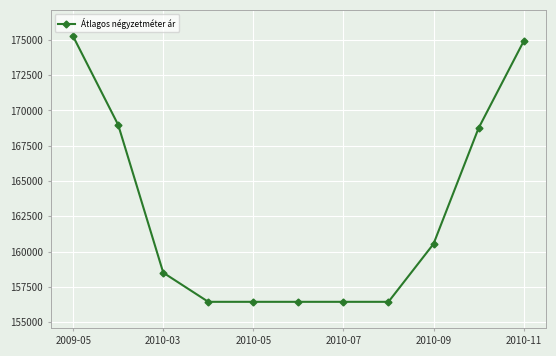

What is the smallest value displayed?

156451